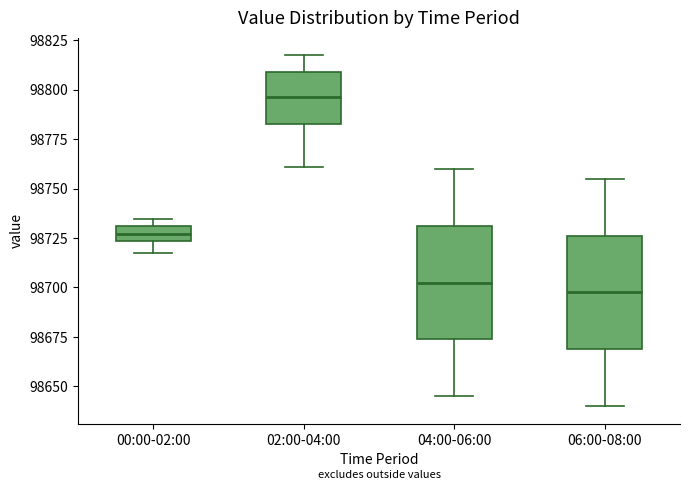

Which box's median line is the highest?

02:00-04:00